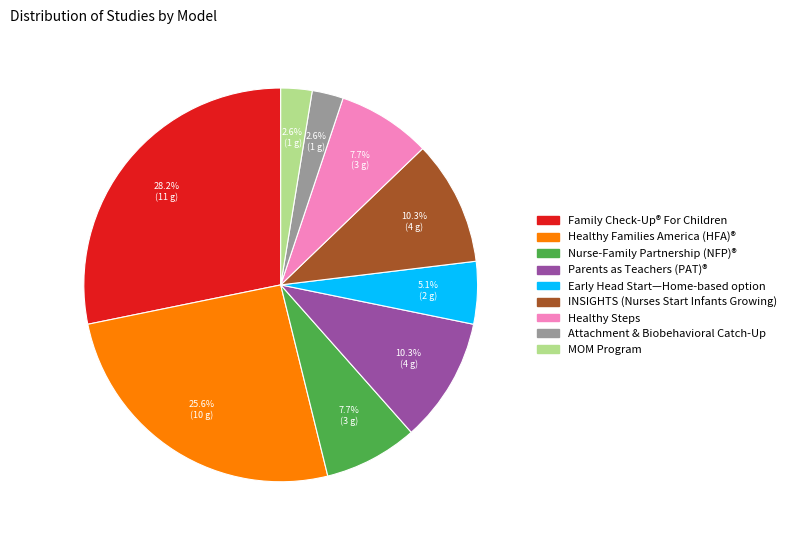

How many slices are in this pie chart?

9